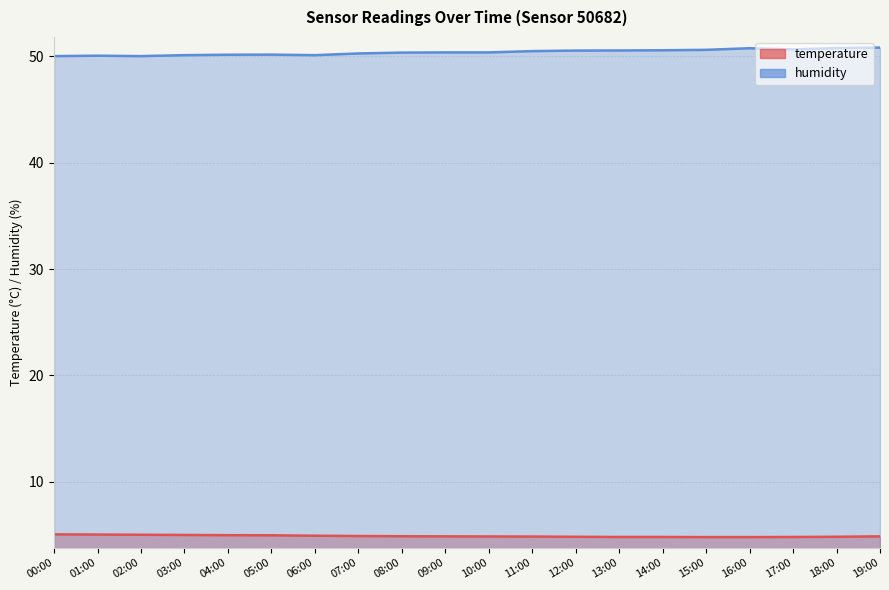

The value of humidity at 01:00 is 84.2. True or false?

False